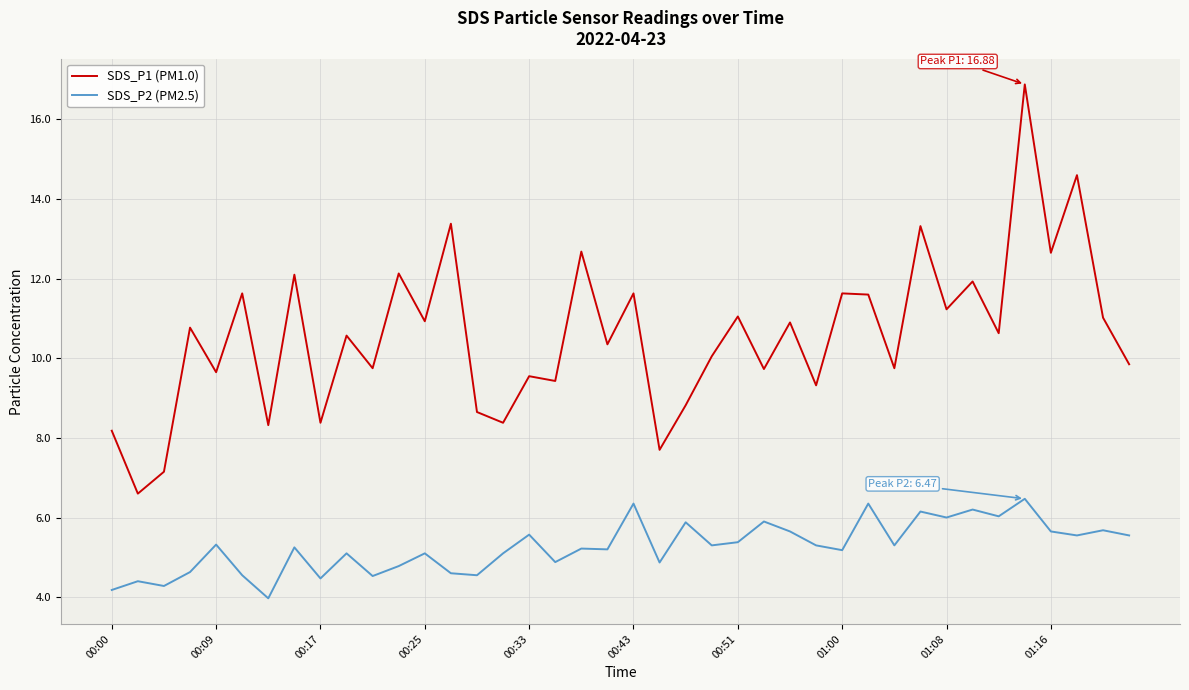

Which series has the largest range (max minus min)?

SDS_P1 (PM1.0)